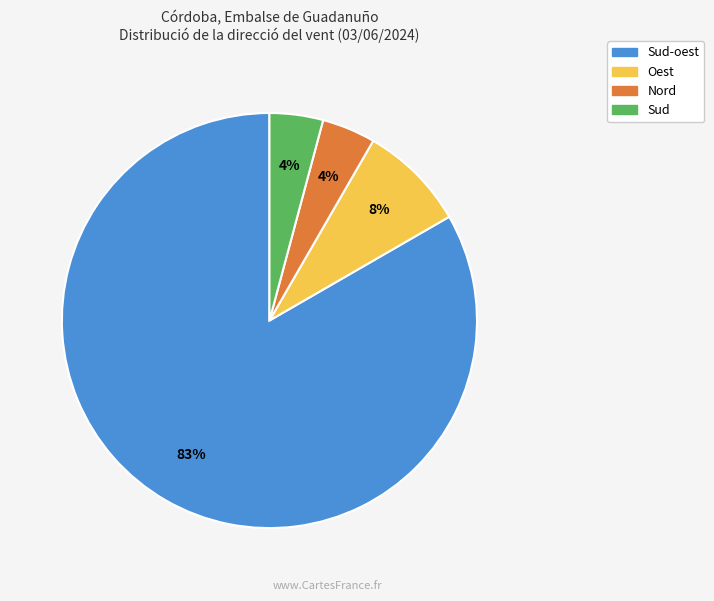

How many slices are in this pie chart?

4